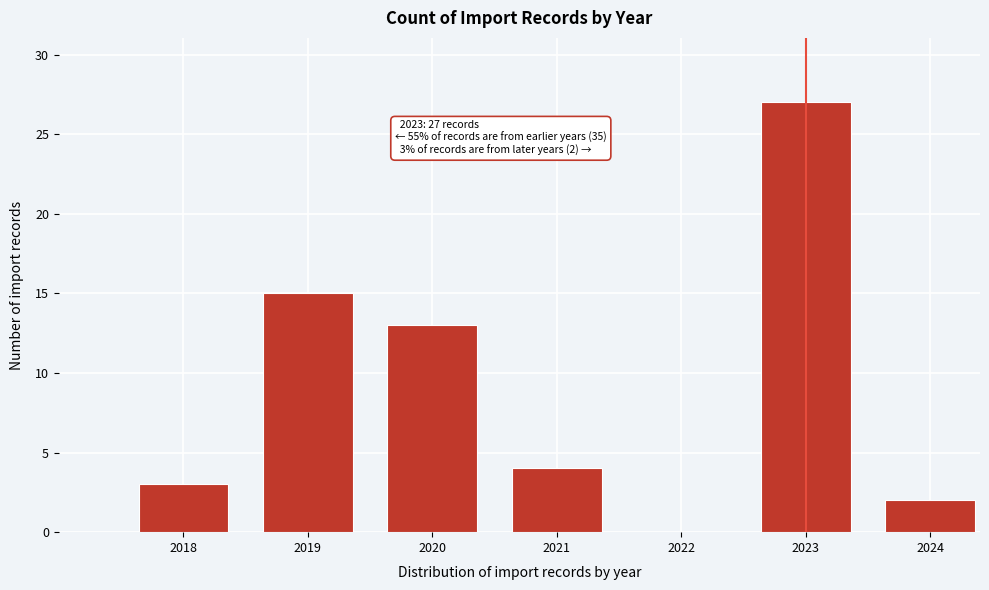

Reading left to right, what are all the values shown in this chart?

2018=3	2019=15	2020=13	2021=4	2022=0	2023=27	2024=2